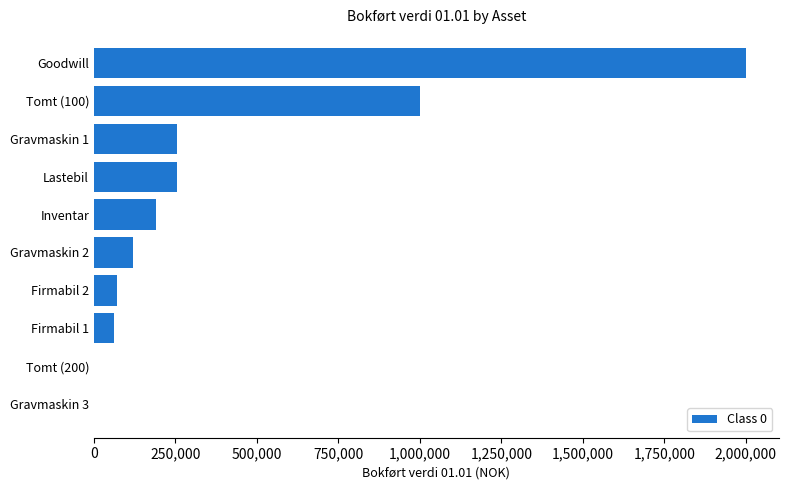

What is the sum of all values?

3951800